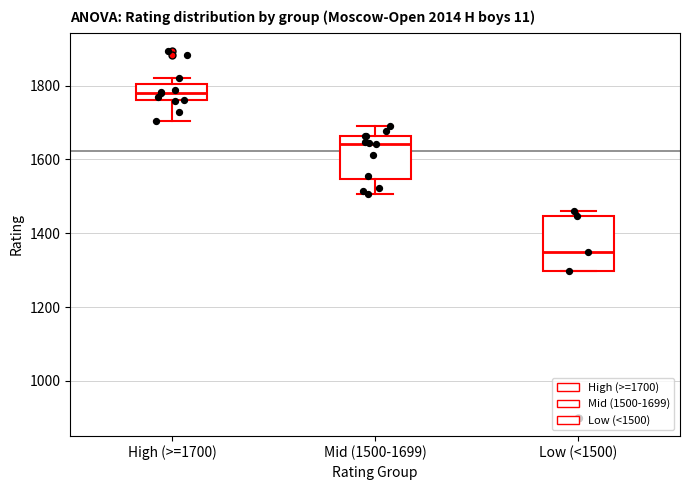

Which box has the lowest median line?

Low (<1500)